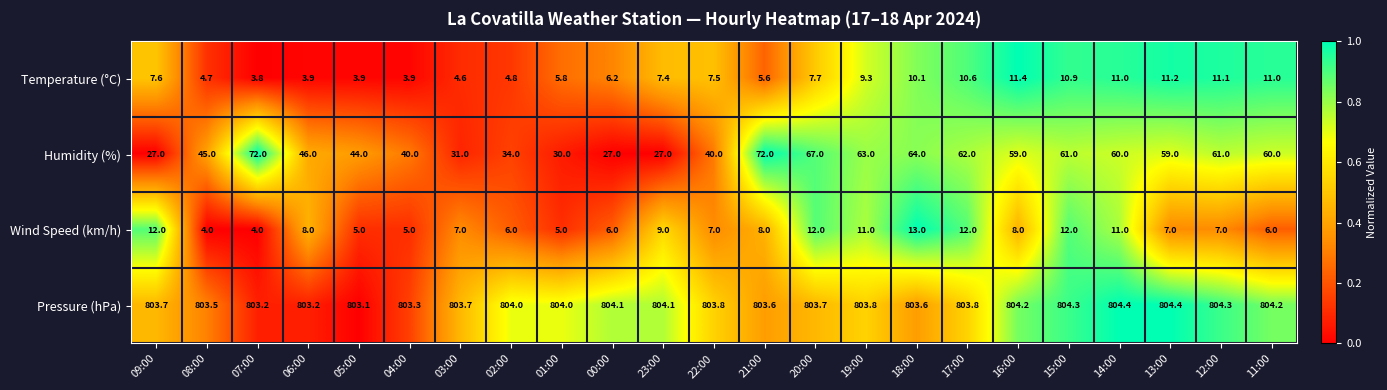

Which category has the lowest value across all series?

07:00